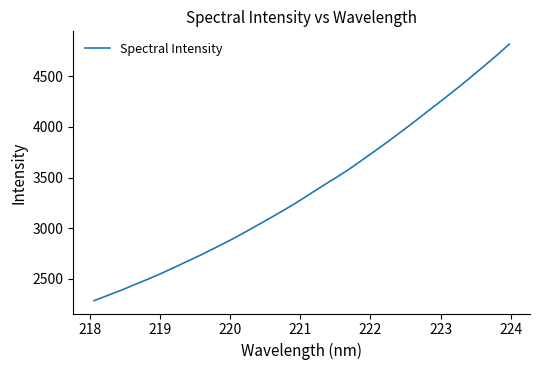

What is the difference between the maximum and minimum values?

2535.7